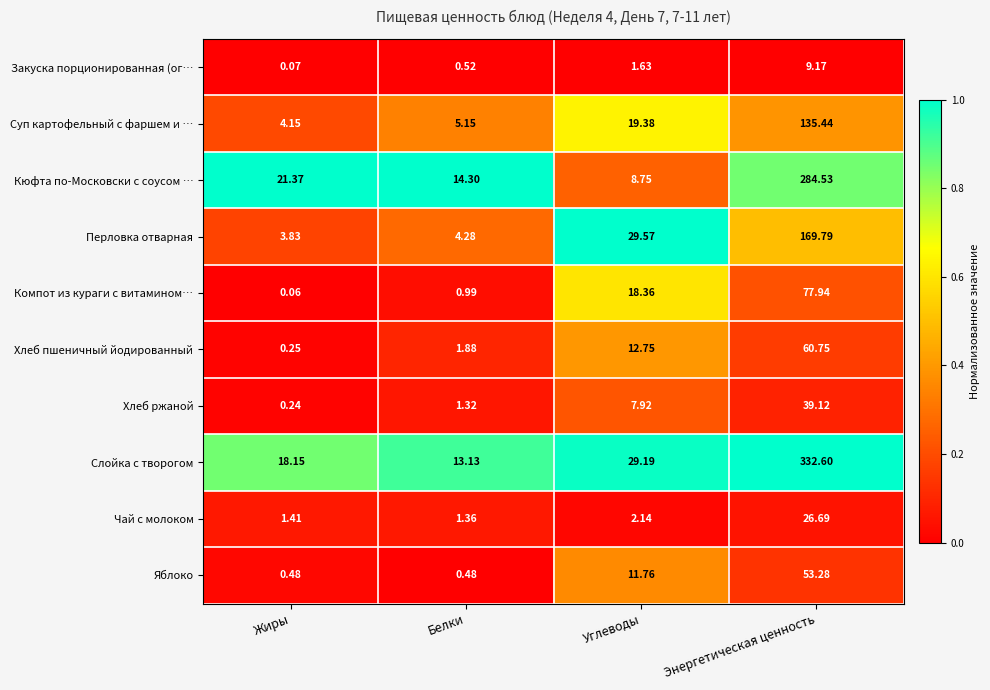

At which label does Чай с молоком reach its minimum?

Белки